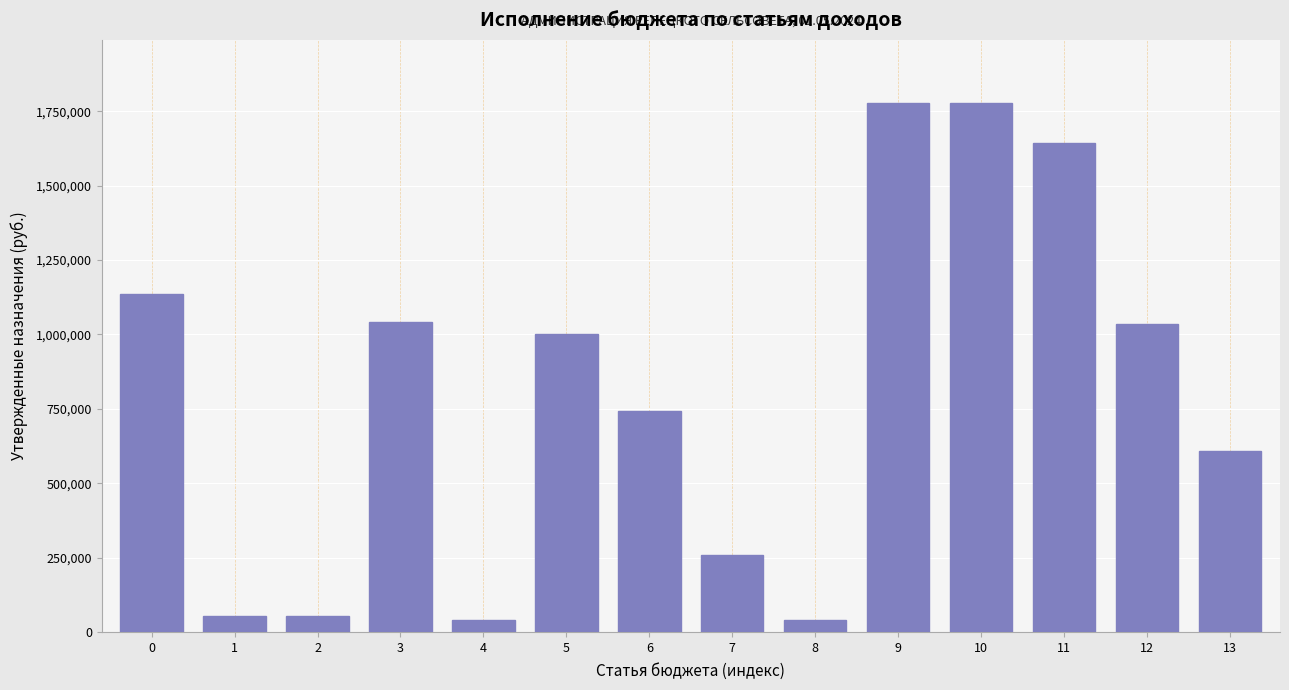

What is the sum of the values at 1 and 2?

104288